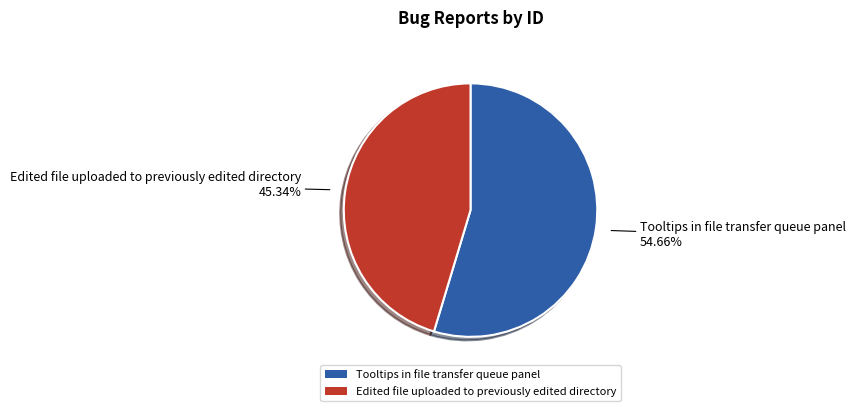

Is there a majority slice in this chart?

Yes